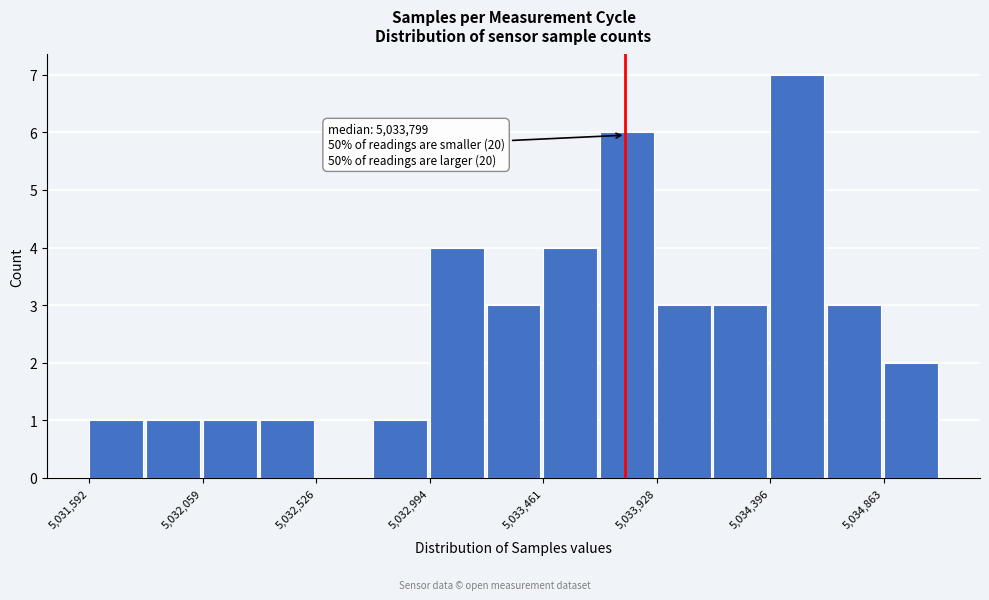

Which range on the x-axis has the tallest bar?

5034400 to 5034650